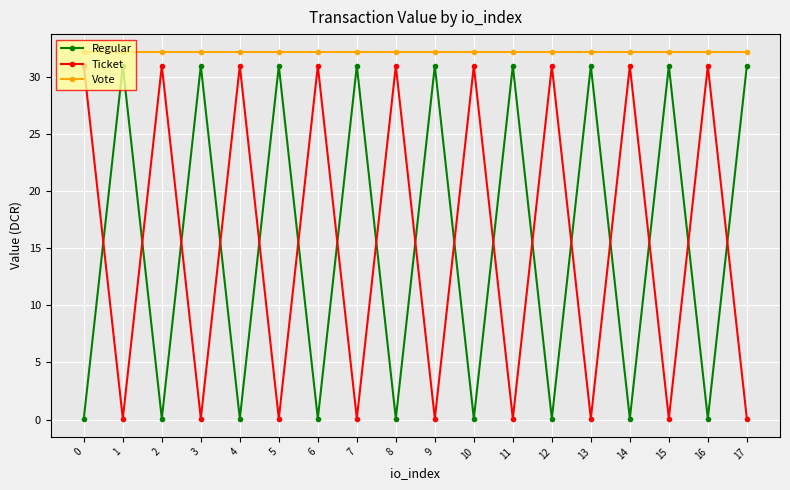

True or false: Regular has a value of 15.8 at 5.

False